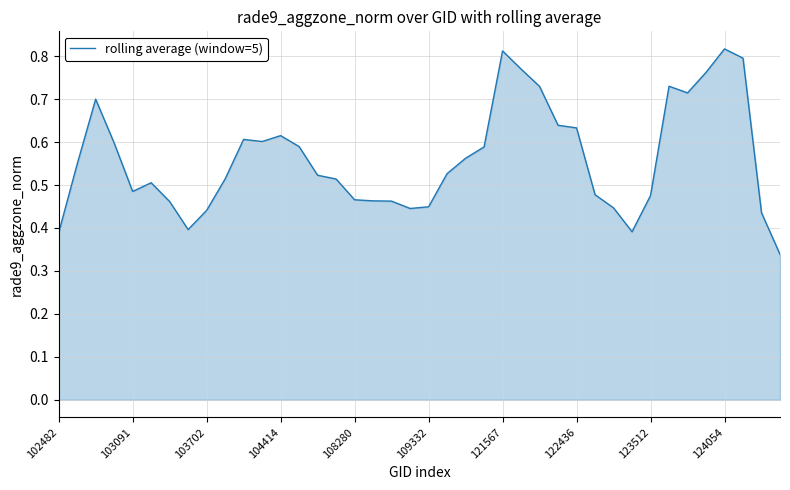

How many interior local peaks (higher than both neighbors) does the data have?

7